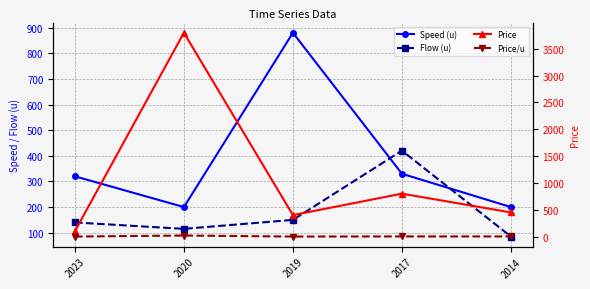

What is the value of the Price point at the 3rd from the left?

400.0